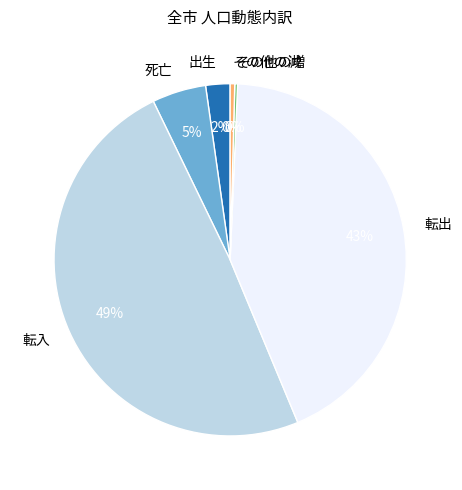

Is it true that その他の減 is 12% of the pie?

False